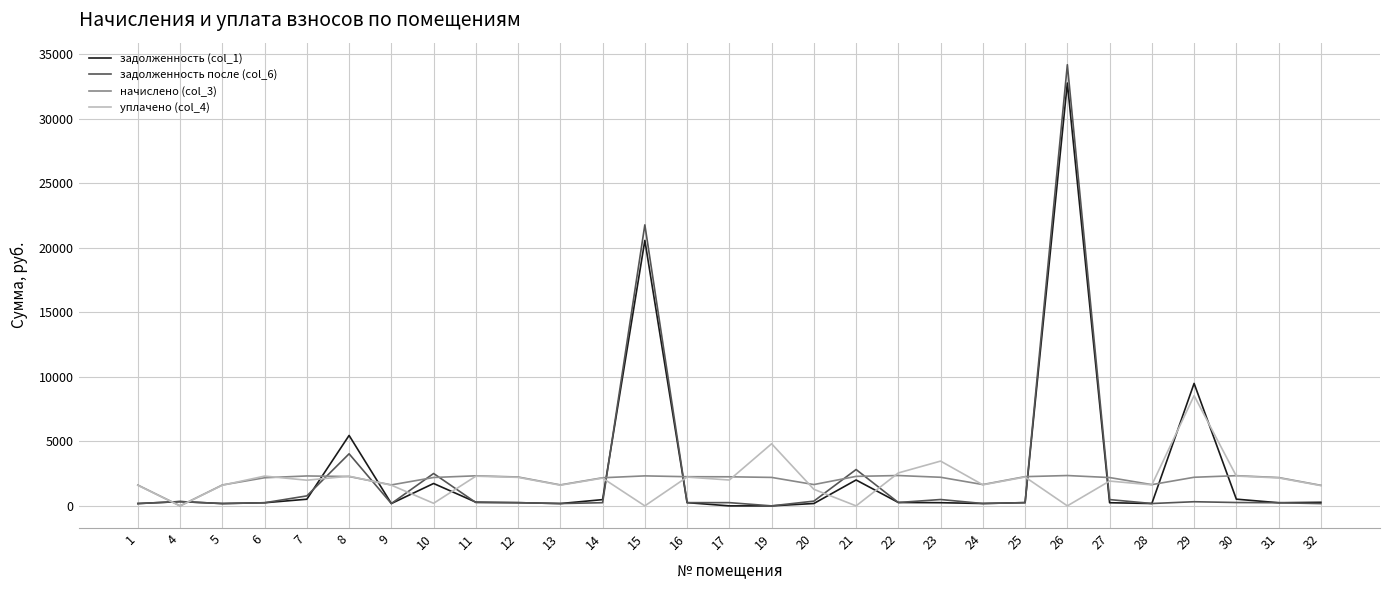

How many distinct data groups are displayed?

4